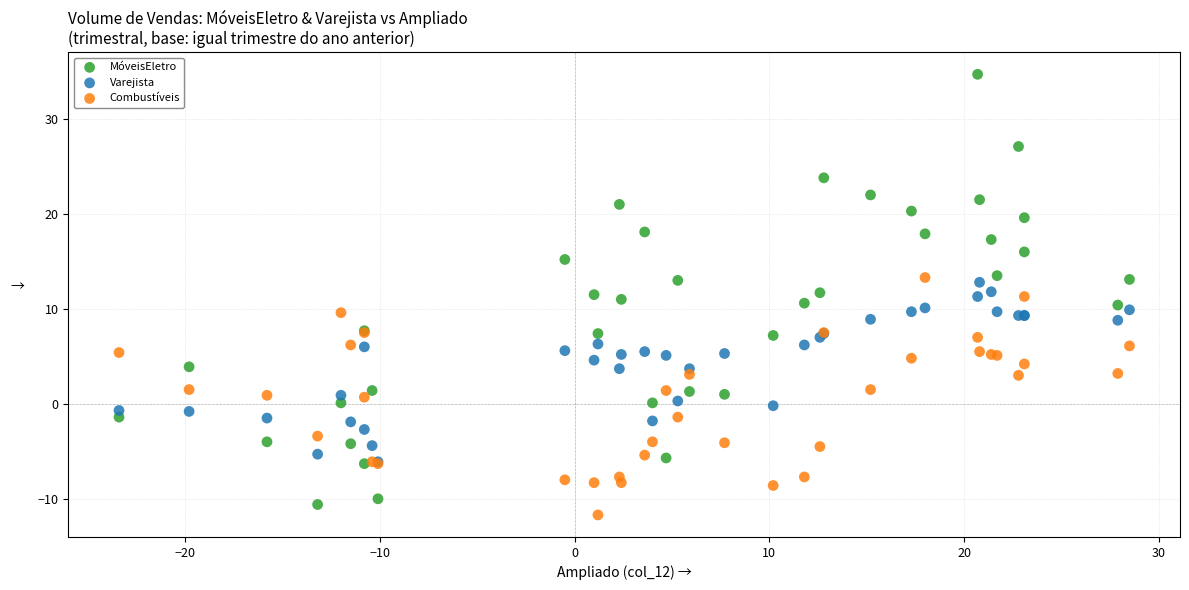

Which series contains the highest Y value?

MóveisEletro